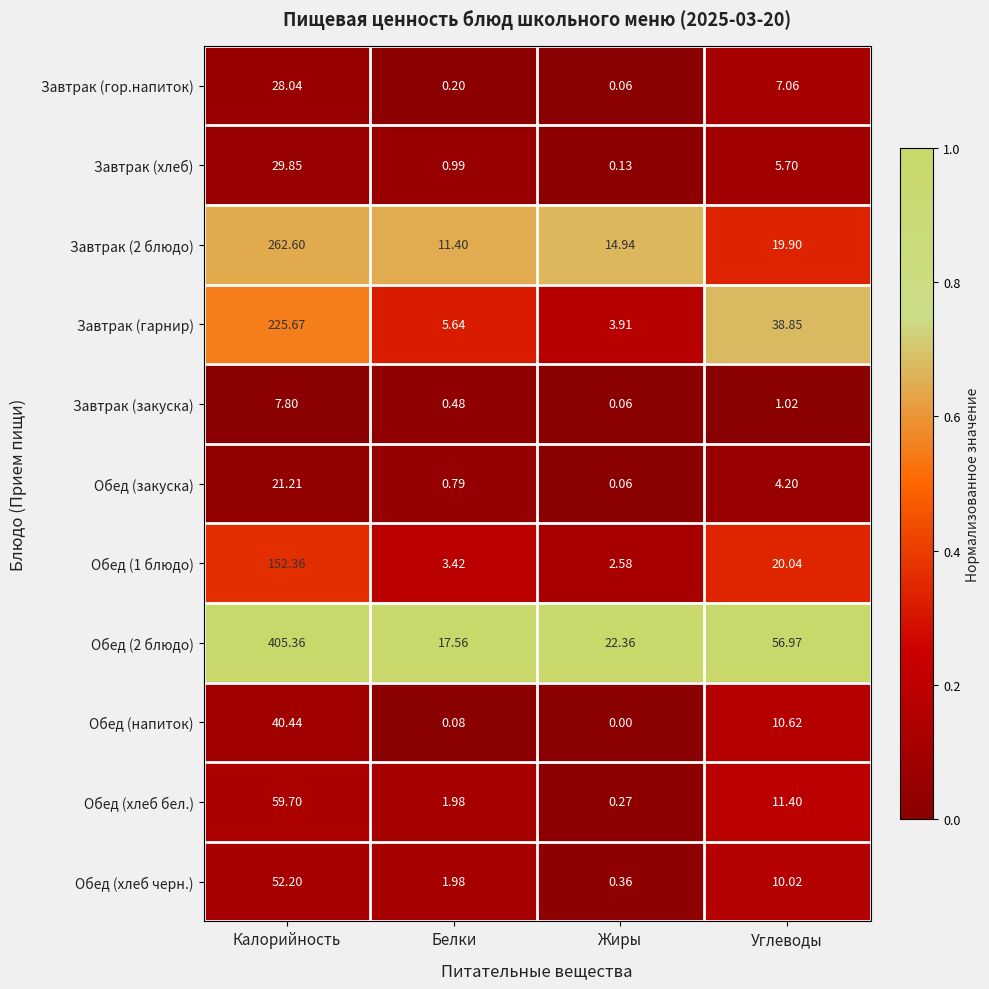

Rank the categories by Завтрак (хлеб) value from highest to lowest.

Калорийность, Углеводы, Белки, Жиры